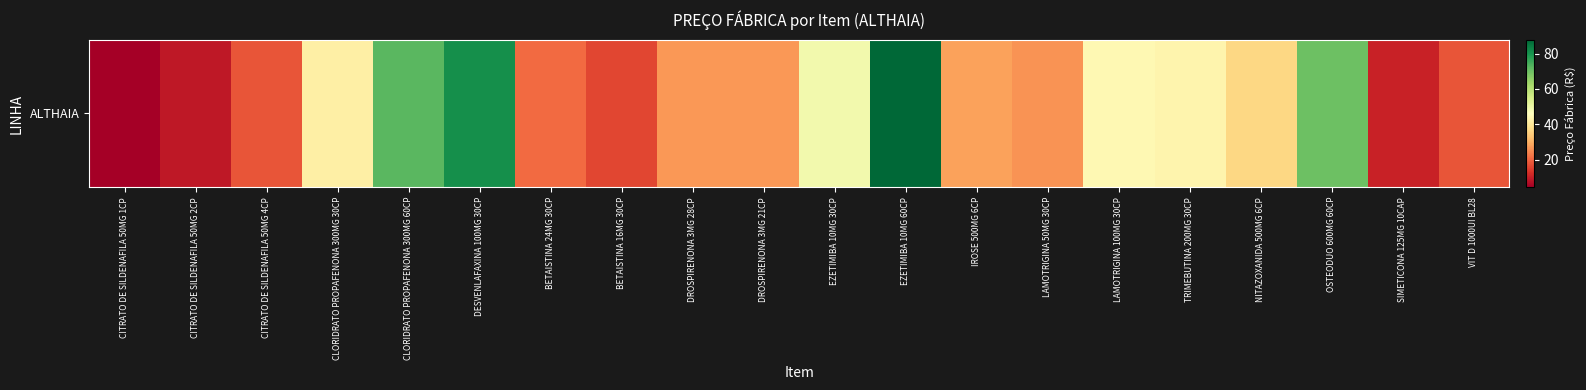

Reading left to right, what are all the values shown in this chart?

4.5	9.0	18.0	42.0	72.2	80.7	20.9	16.2	26.9	26.9	48.8	87.8	28.1	26.3	44.2	43.5	36.4	70.0	10.4	18.1